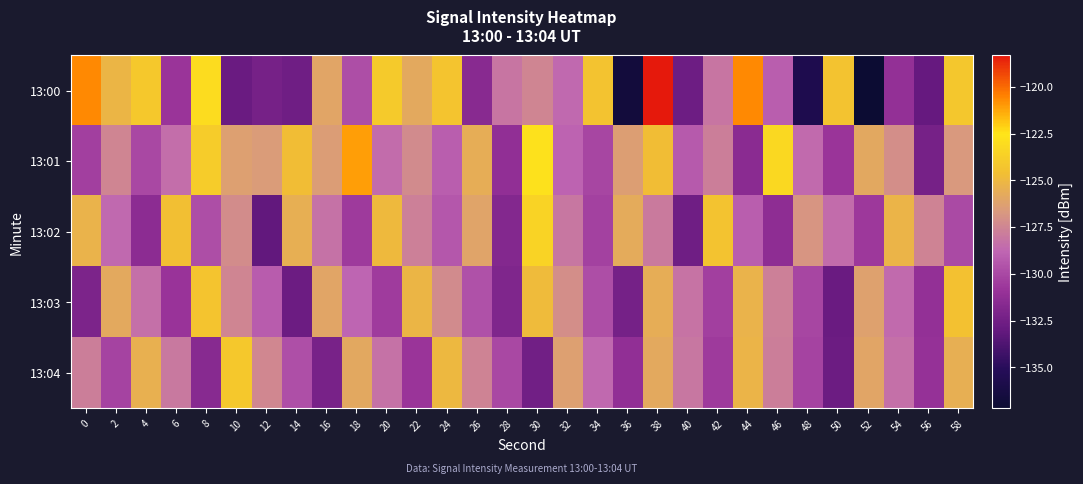

Which category has the highest value across all series?

38